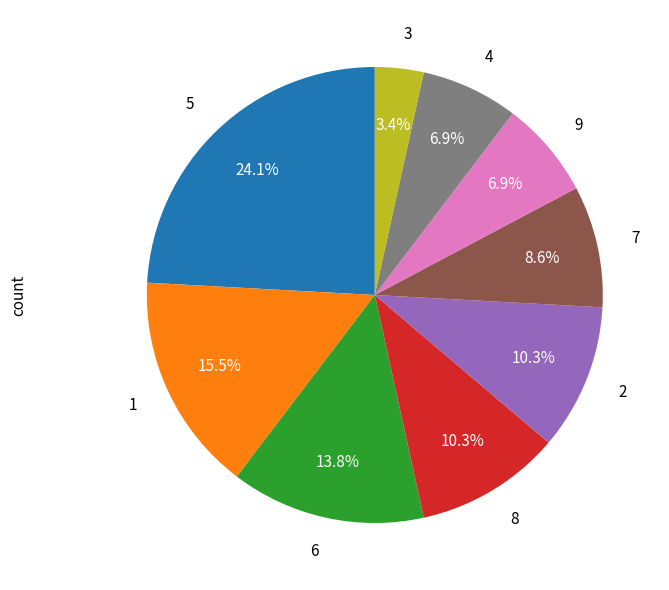

Does 1 account for over 50% of the chart?

No